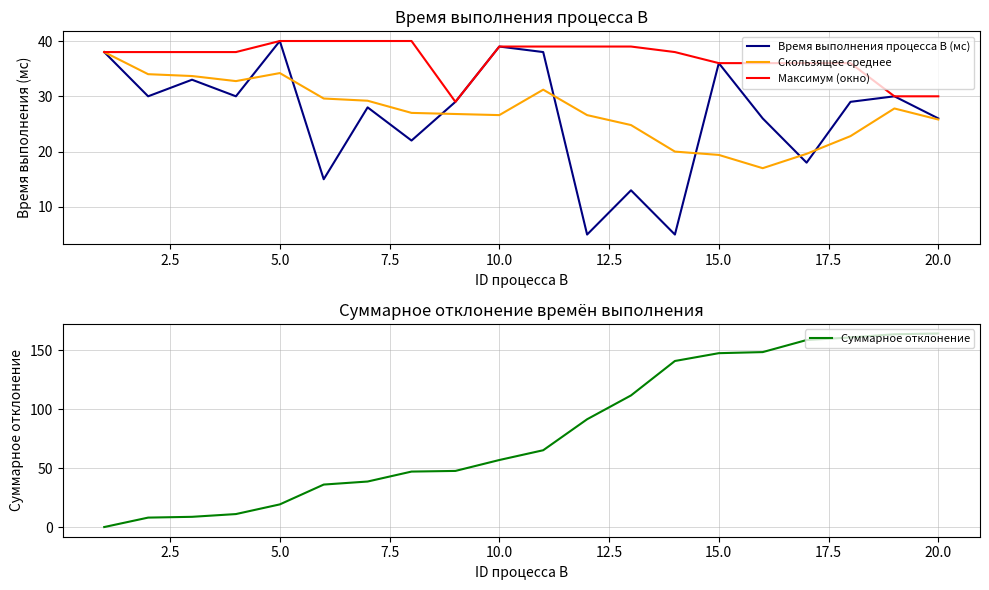

List the series in order of their peak value, lowest first.

Скользящее среднее, Время выполнения процесса B (мс), Максимум (окно), Суммарное отклонение